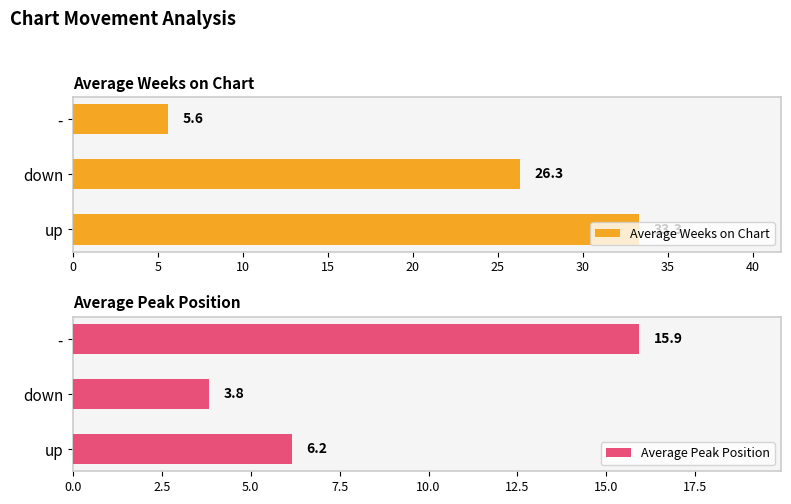

List the series in order of their overall mean, lowest first.

Average Peak Position, Average Weeks on Chart